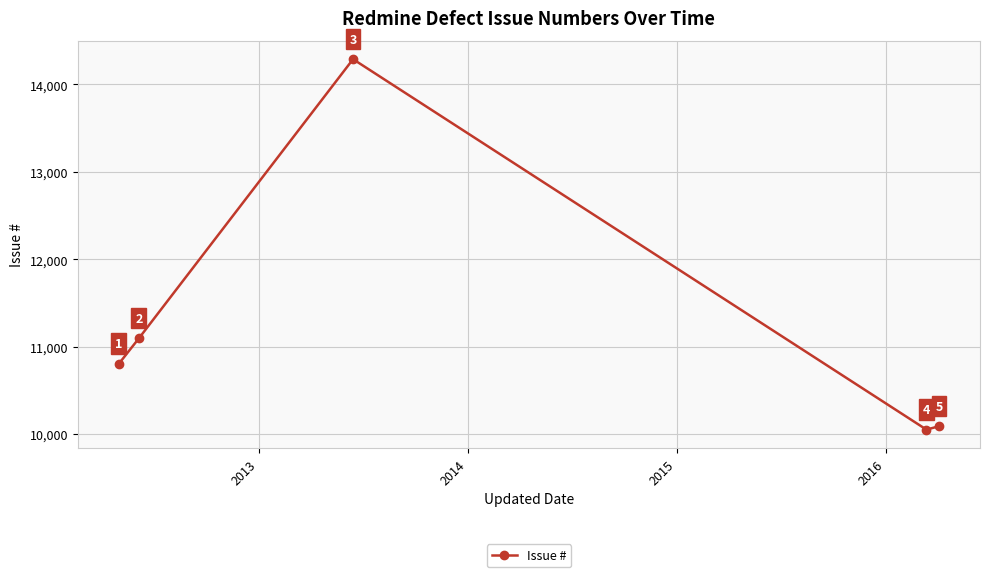

Reading left to right, extract all data points from this chart.

10804	11095	14288	10052	10090